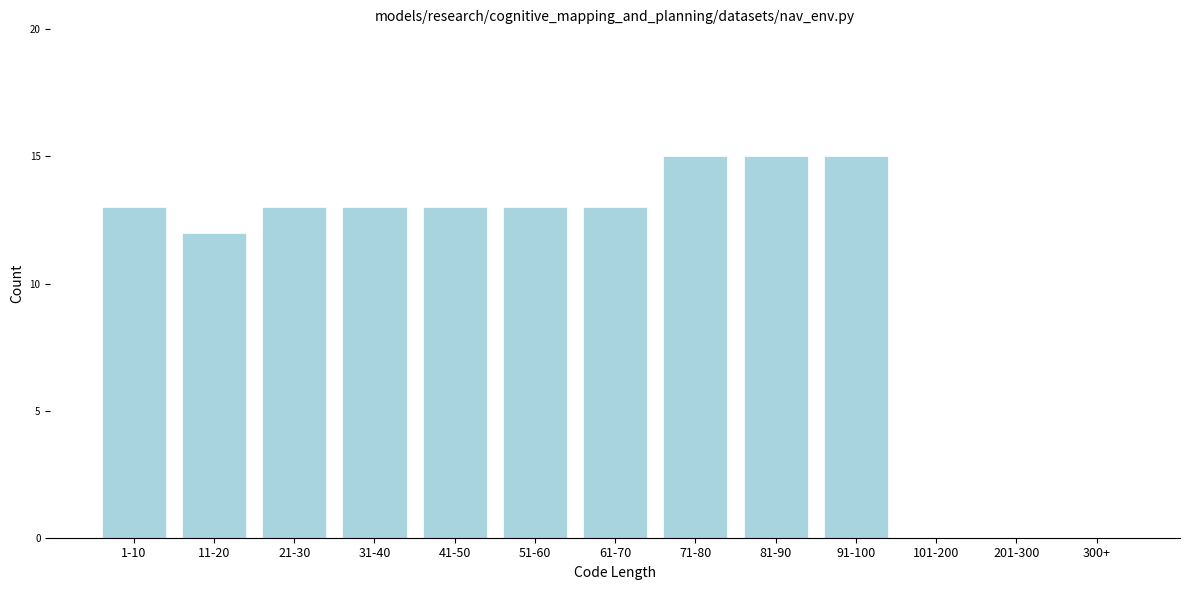

Reading left to right, transcribe all the data shown in this chart.

1-10=13	11-20=12	21-30=13	31-40=13	41-50=13	51-60=13	61-70=13	71-80=15	81-90=15	91-100=15	101-200=0	201-300=0	300+=0